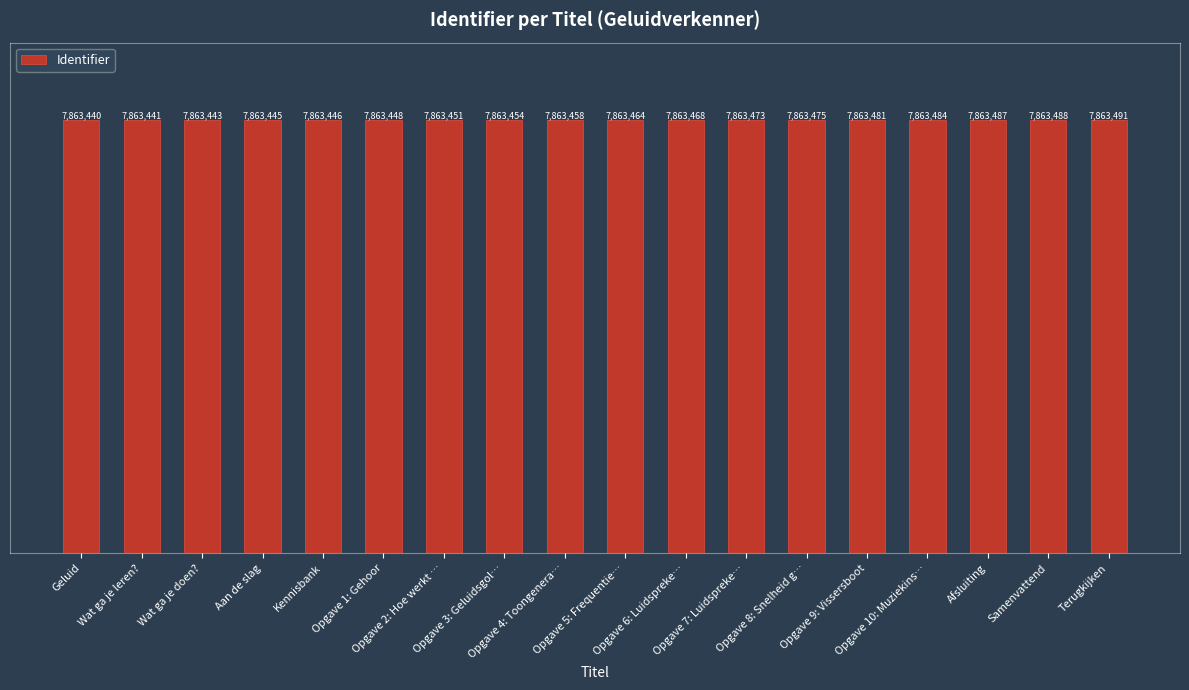

The chart shows a value of 13392500 at Aan de slag. True or false?

False